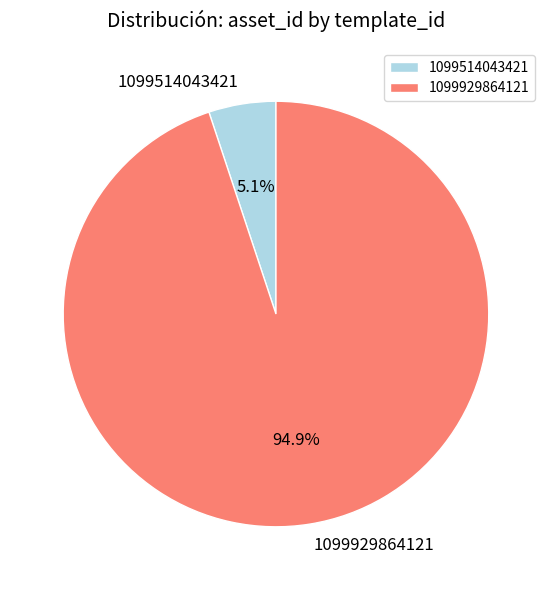

To the nearest percent, what is the combined percentage of 1099514043421 and 1099929864121?

100%